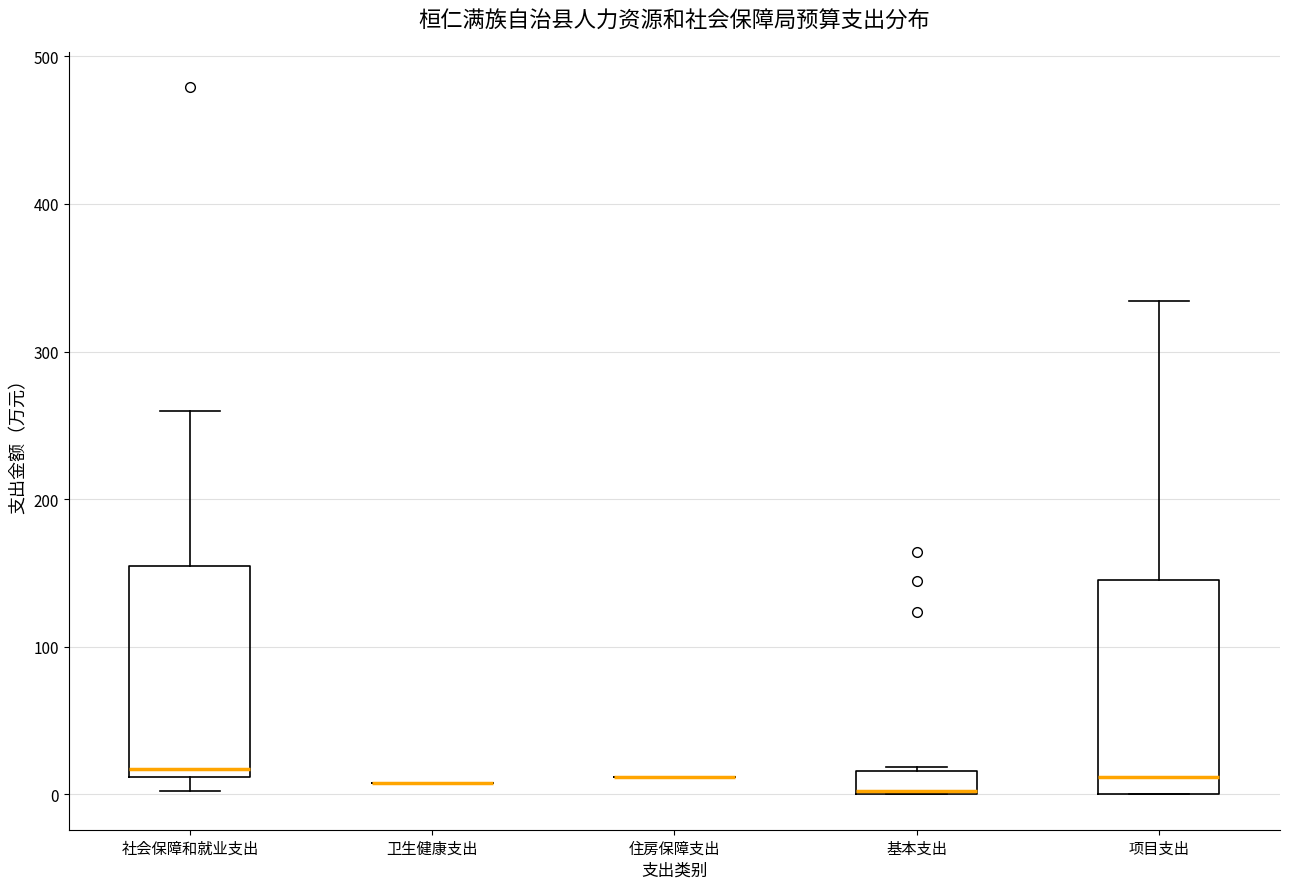

Where is the lower edge of the box for 基本支出 on the y-axis? The values are not printed on the chart, so give them approximately, as read against the axis.

0